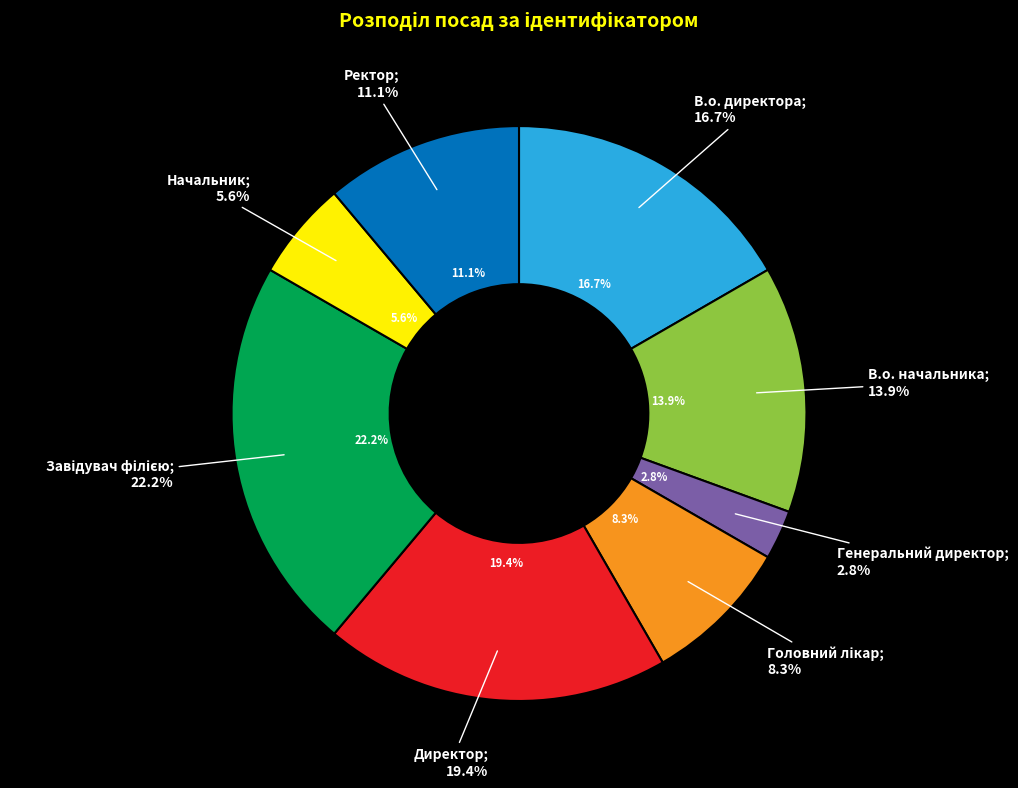

Between Генеральний директор and В.о. начальника, which is larger?

В.о. начальника